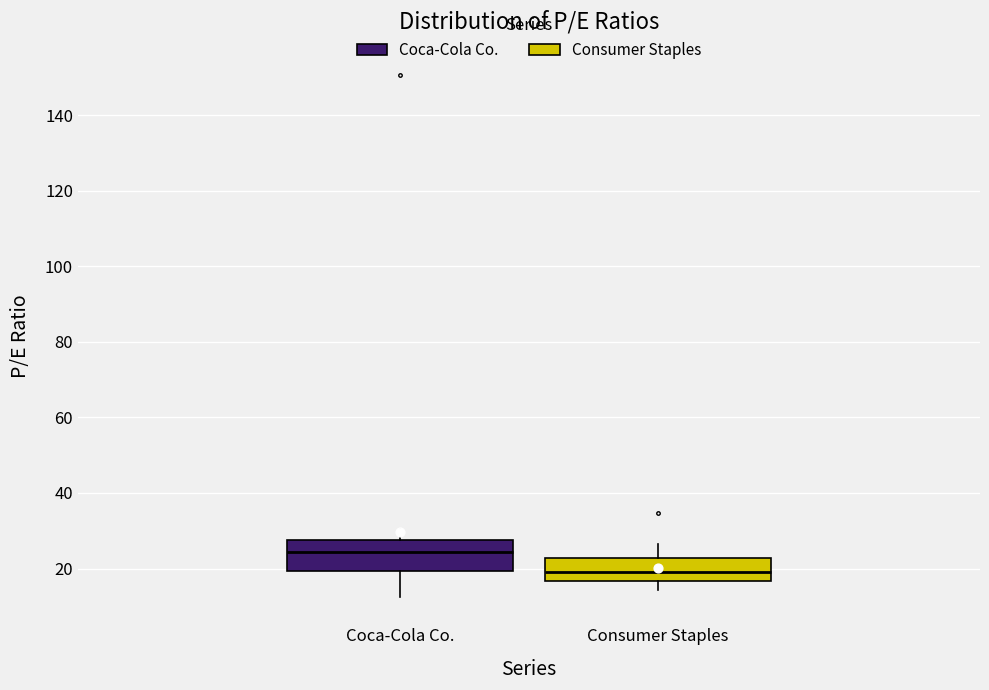

Which box is the tallest, from its lower edge to its upper edge?

Coca-Cola Co.